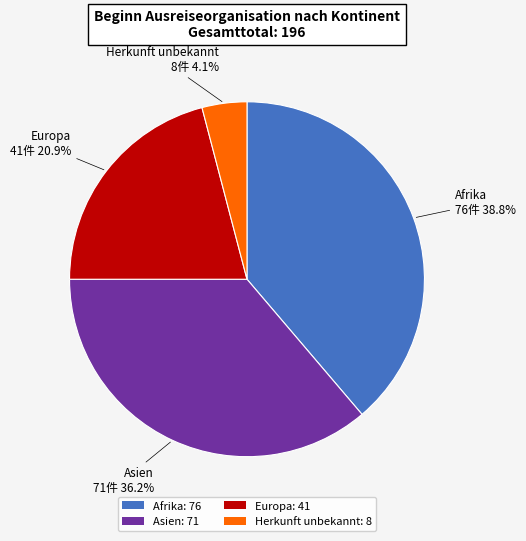

Is there a majority slice in this chart?

No